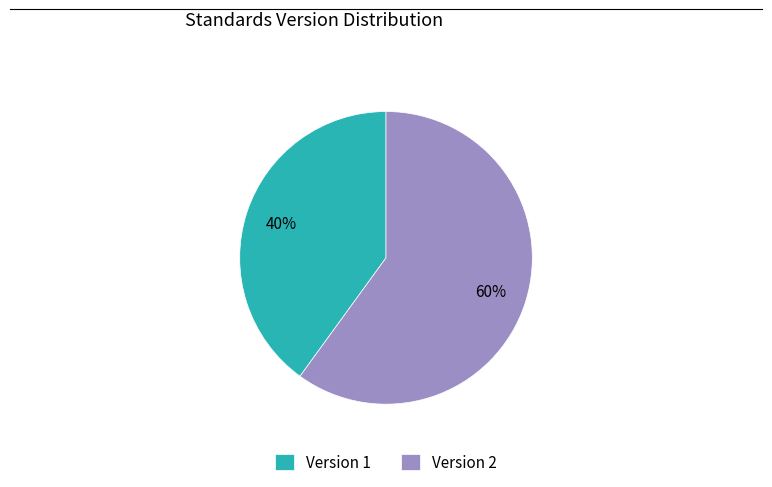

Do Version 2 and Version 1 together represent more than half of the pie?

Yes